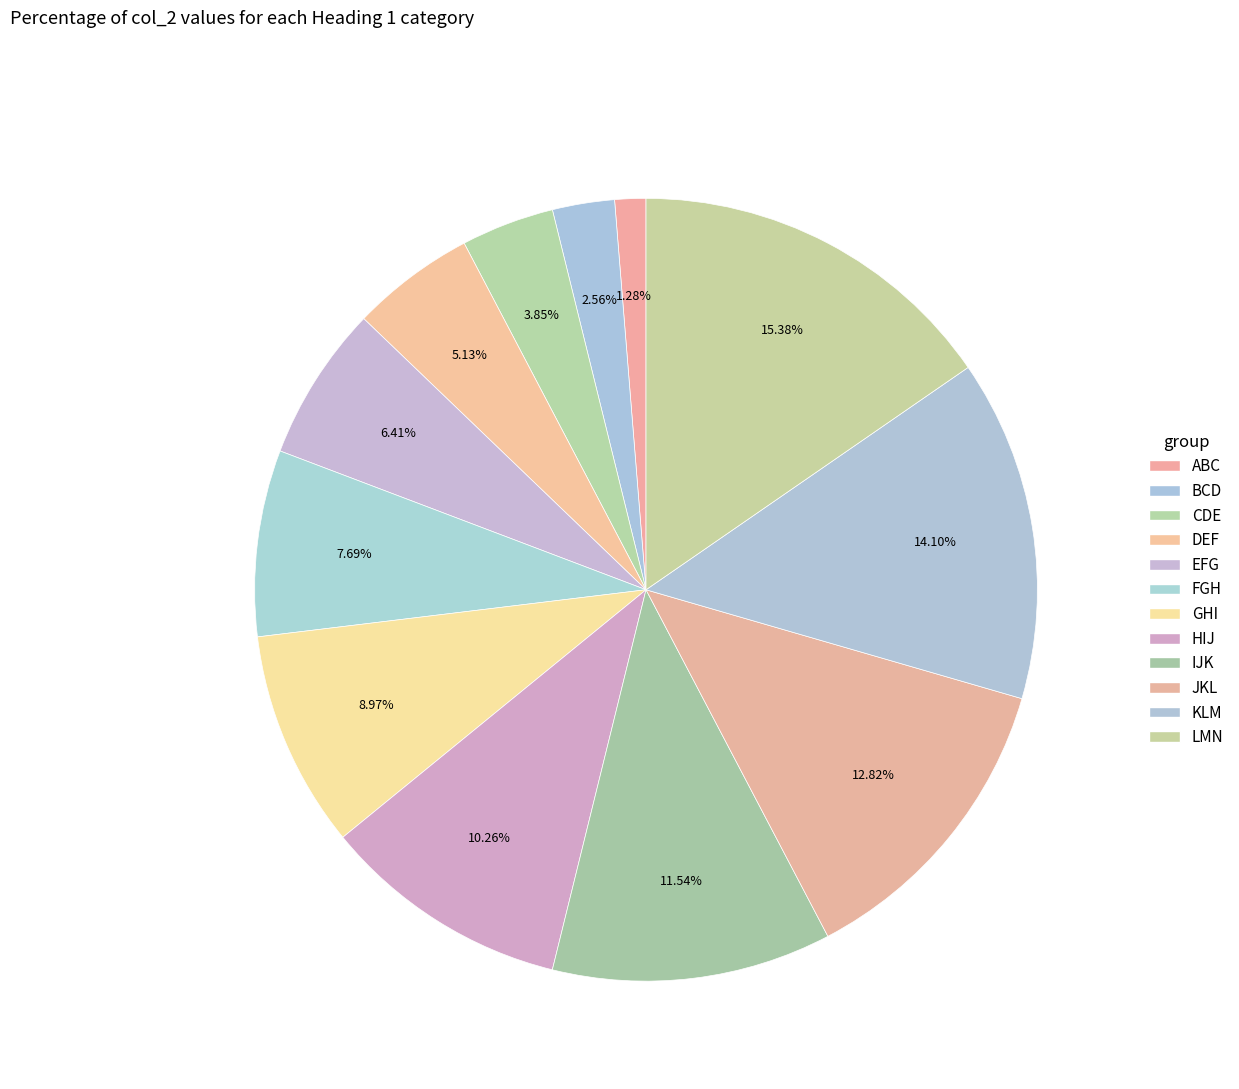

The GHI slice represents 9% of the pie. True or false?

True